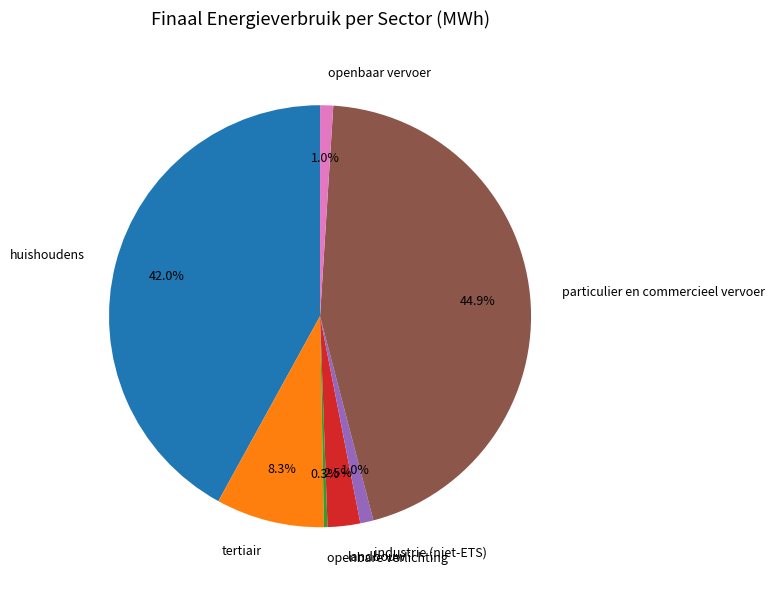

Combined, do particulier en commercieel vervoer and industrie (niet-ETS) account for over 50%?

No